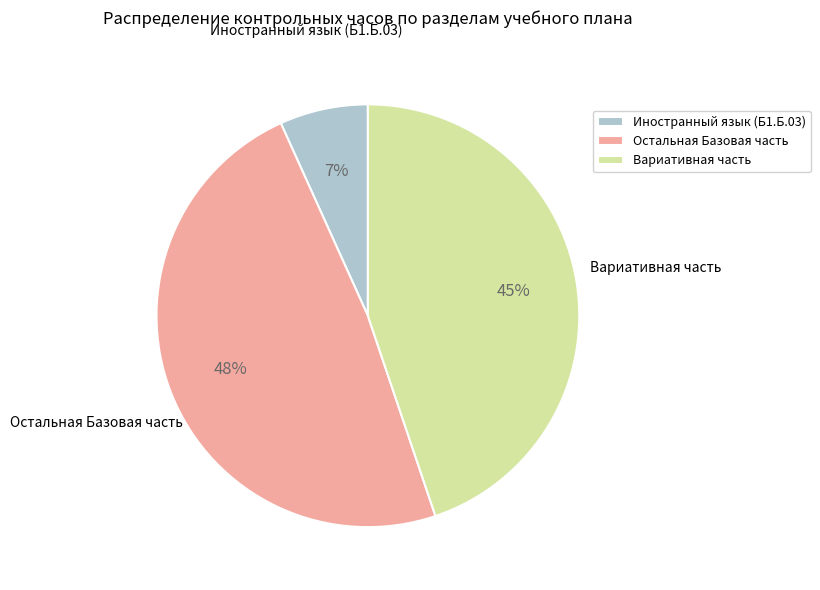

Is Иностранный язык (Б1.Б.03) the majority of the pie?

No